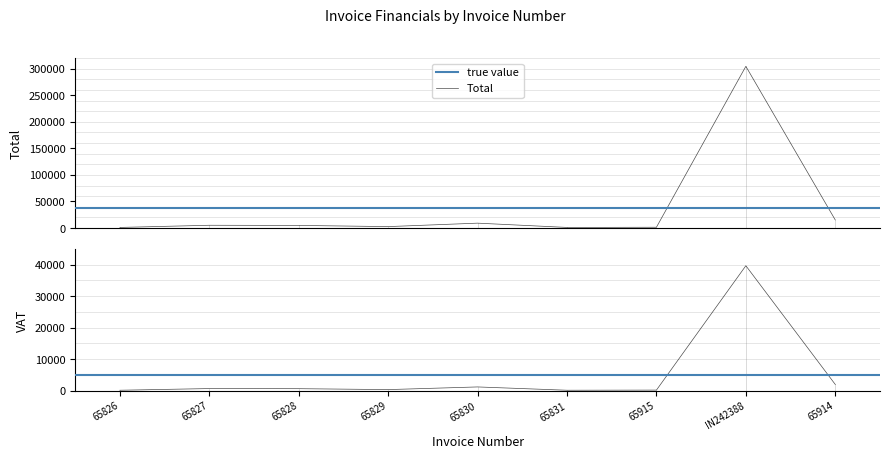

What position from the left is 65830?

5